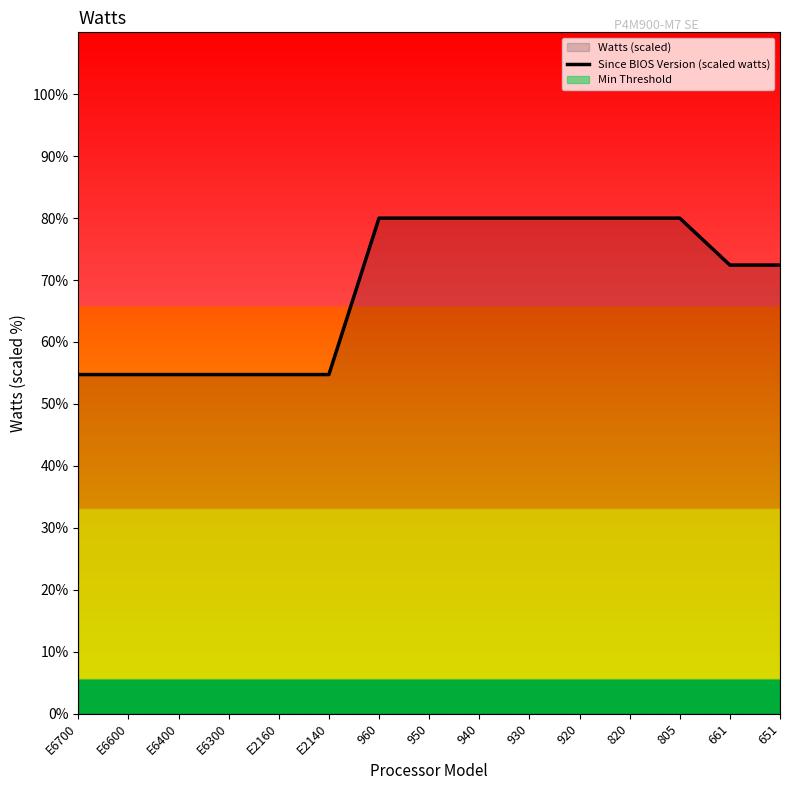

Rank the categories by value from lowest to highest.

E6700, E6600, E6400, E6300, E2160, E2140, 661, 651, 960, 950, 940, 930, 920, 820, 805